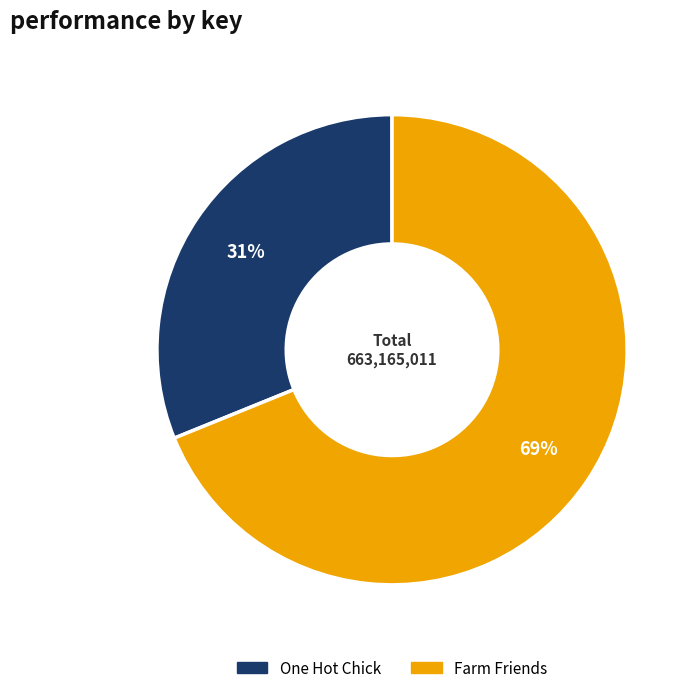

Is it true that One Hot Chick is 31% of the pie?

True